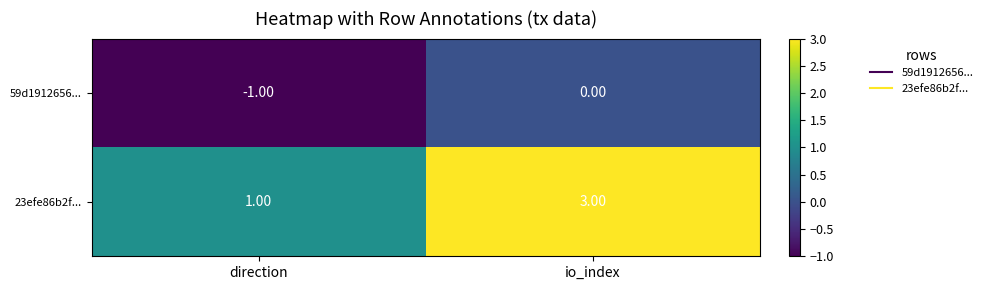

Rank the series by their average value, from lowest to highest.

59d1912656..., 23efe86b2f...